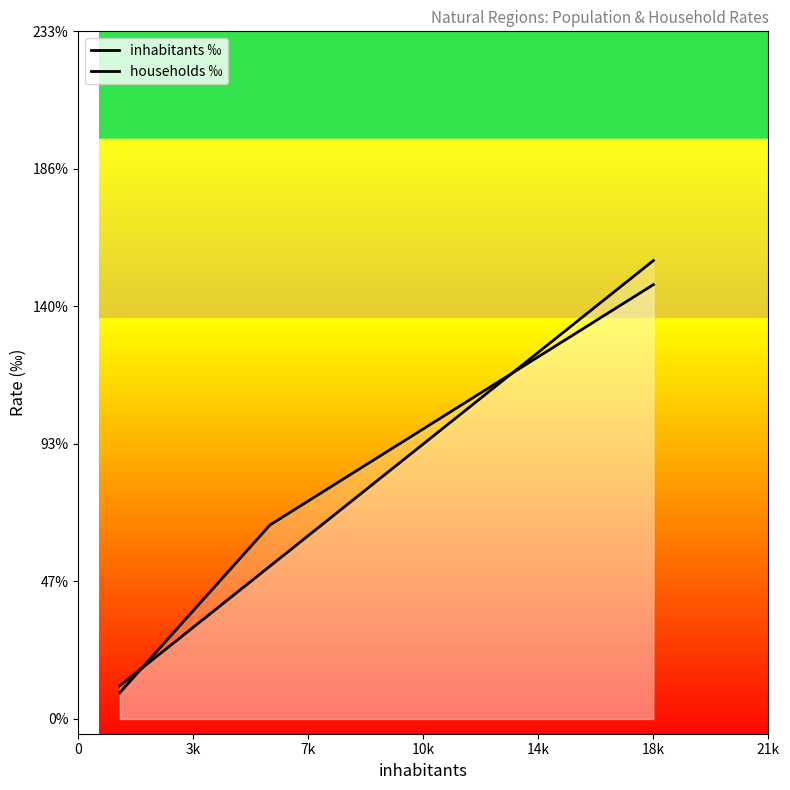

At 18k, list the series in order from largest to smallest.

inhabitants ‰, households ‰